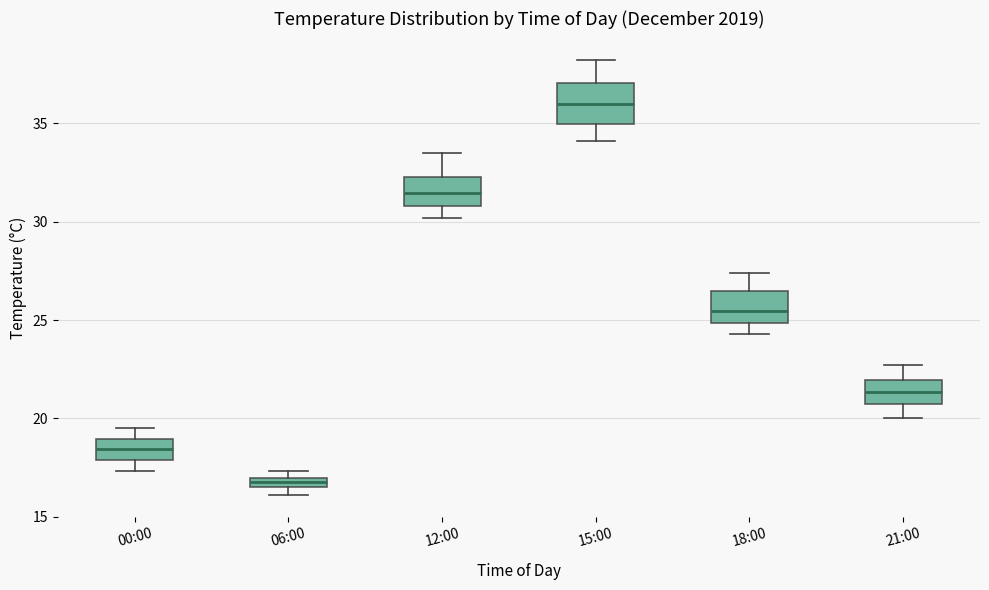

Where is the lower edge of the box for 18:00 on the y-axis? The values are not printed on the chart, so give them approximately, as read against the axis.

25.0